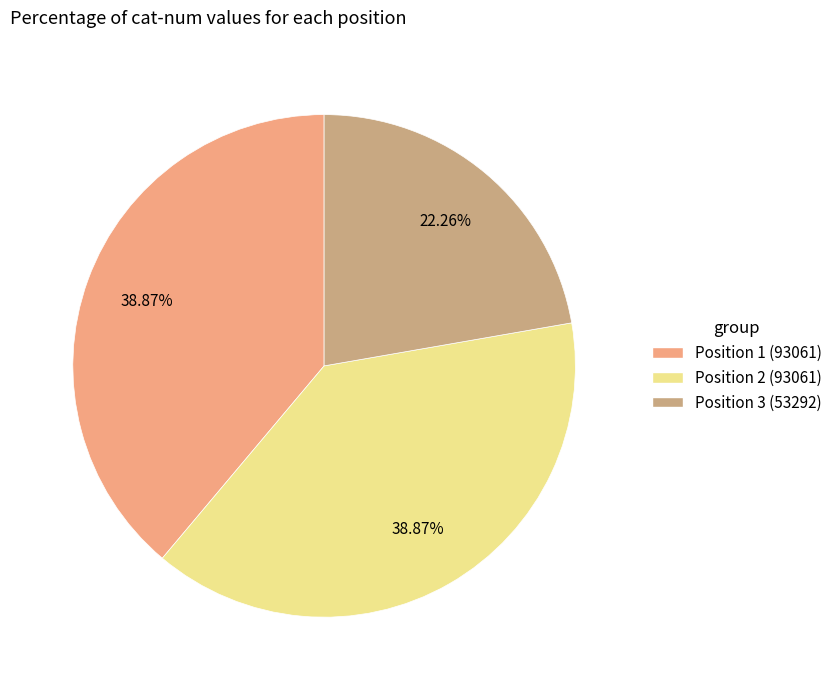

Count the number of slices in the pie.

3